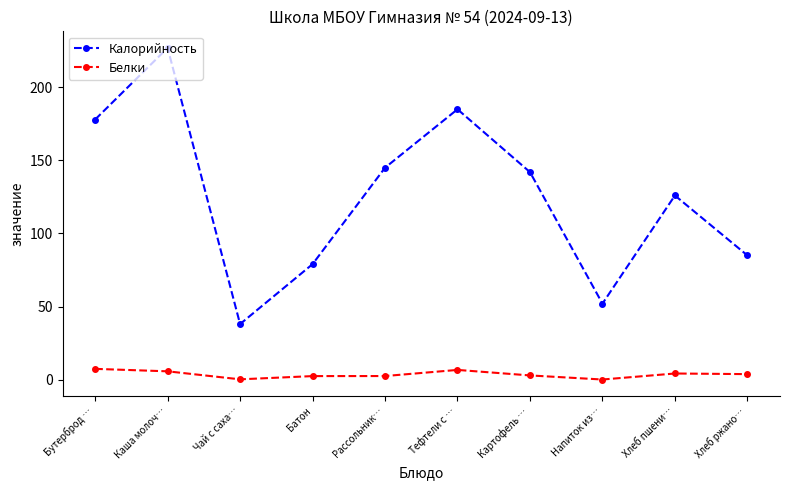

What is the sum of the Белки values at Хлеб ржано… and Картофель …?

6.6